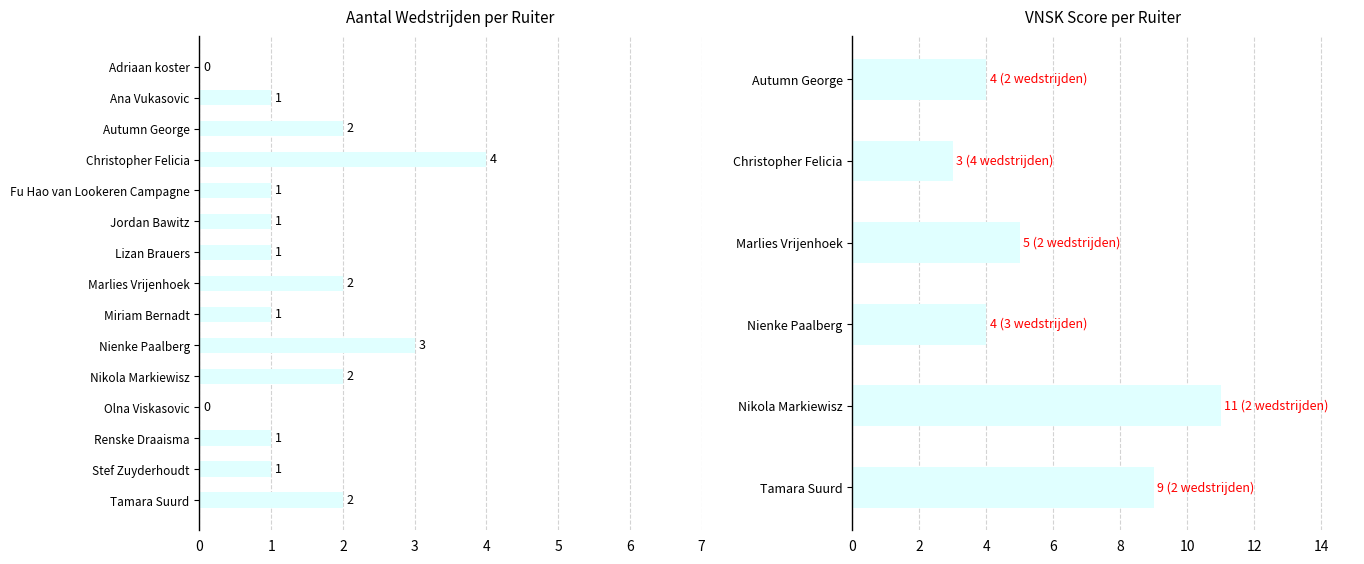

Does the chart contain any negative values?

No